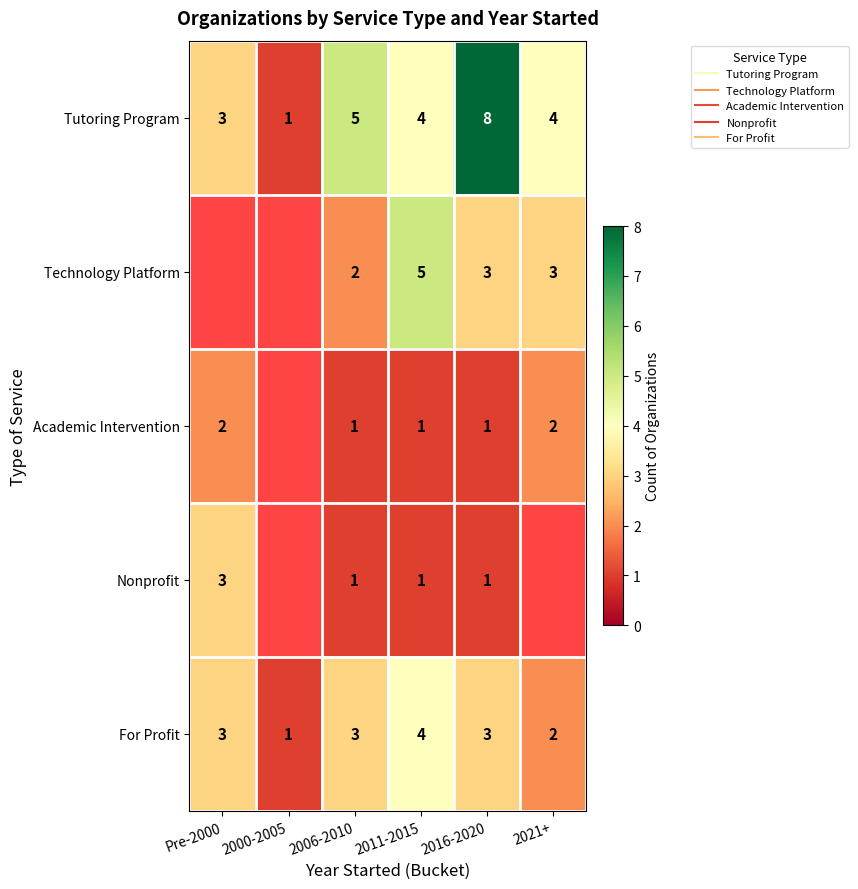

At how many categories does at least one series exceed 2?

5